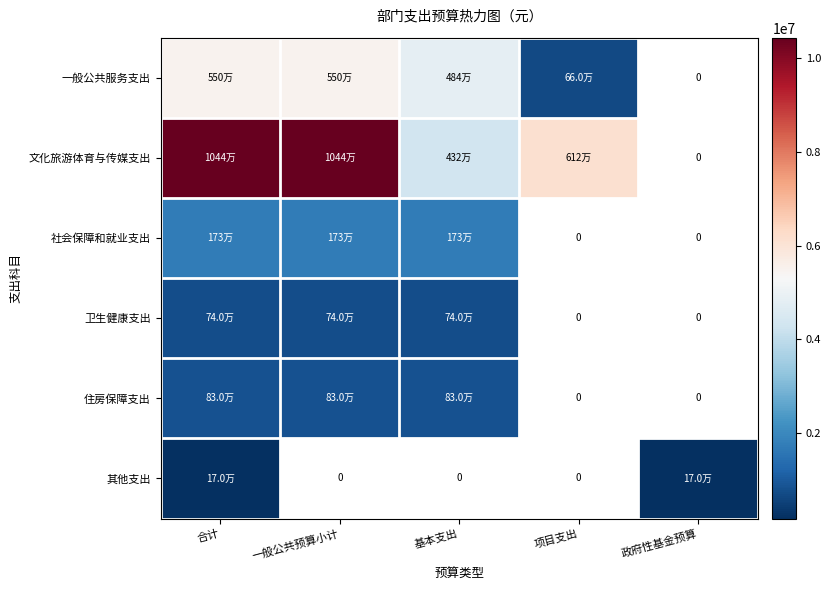

Where does the 一般公共服务支出 series first go above 4840189?

合计